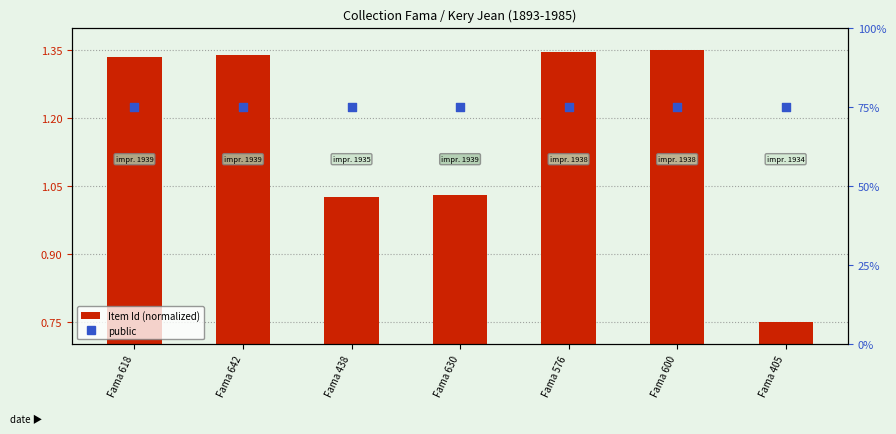

Which series reaches the maximum Y coordinate?

public